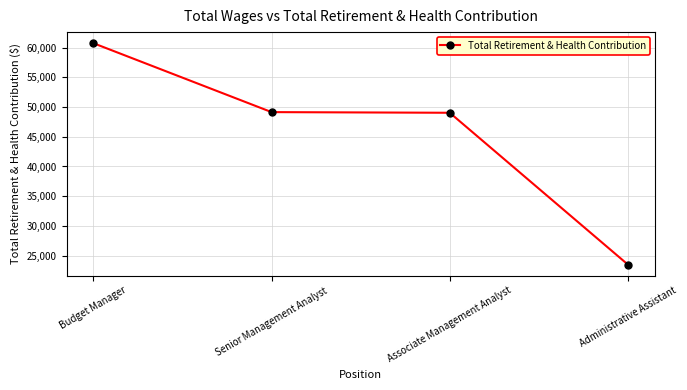

At which category does the chart reach its minimum across all series?

Administrative Assistant